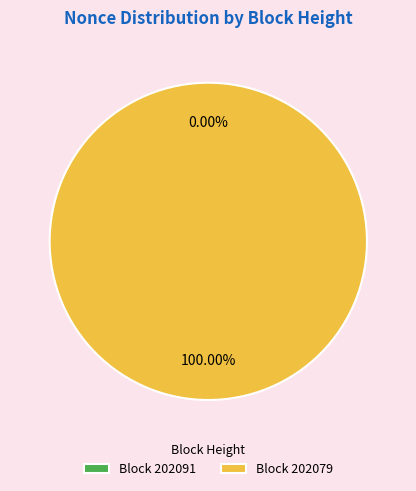

What is the total percentage of 202079 and 202091?

100.0%